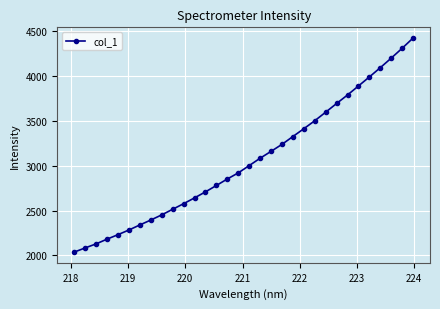

What is the greatest value displayed?

4419.4